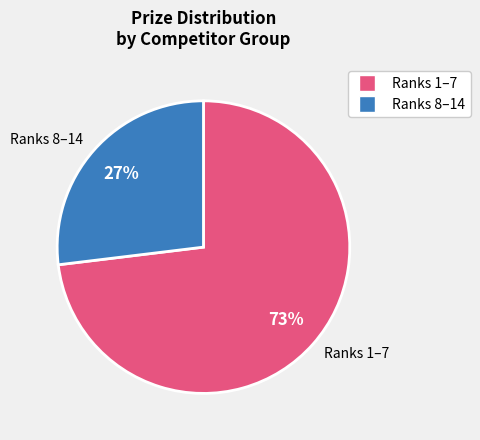

Do Ranks 1–7 and Ranks 8–14 together represent more than half of the pie?

Yes